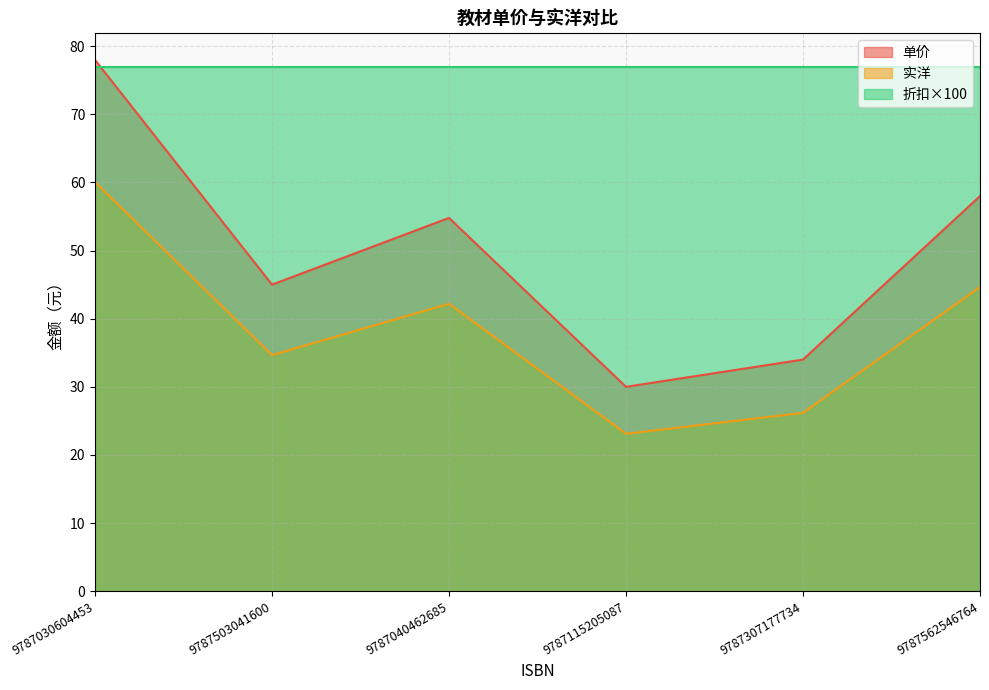

Is the value of 单价 at 9787040462685 greater than the value of 实洋 at 9787030604453?

No